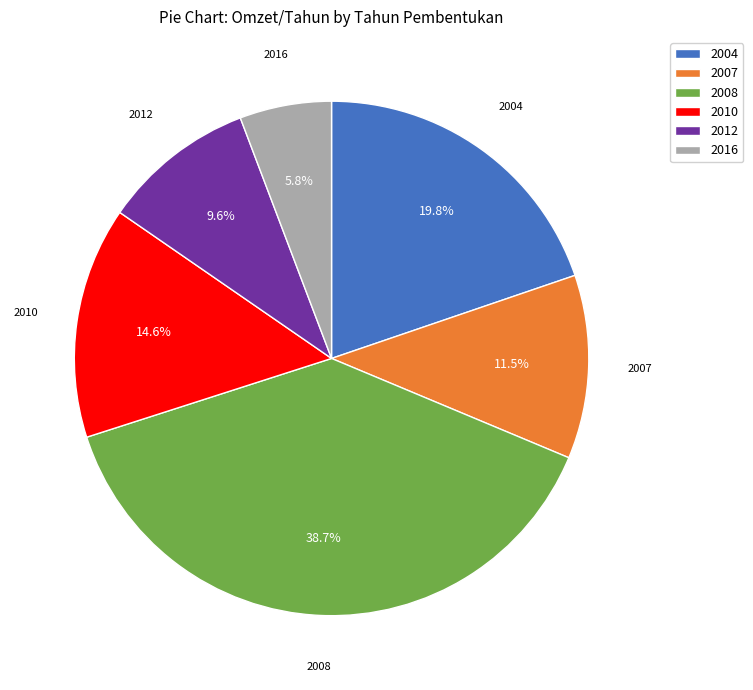

To the nearest percent, what portion does 2016 represent?

6%